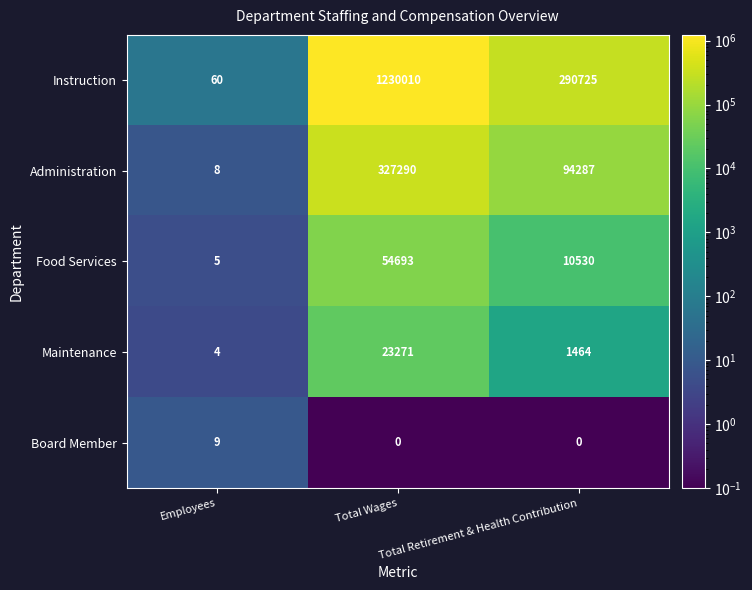

What is the average value of the Instruction series?

506932